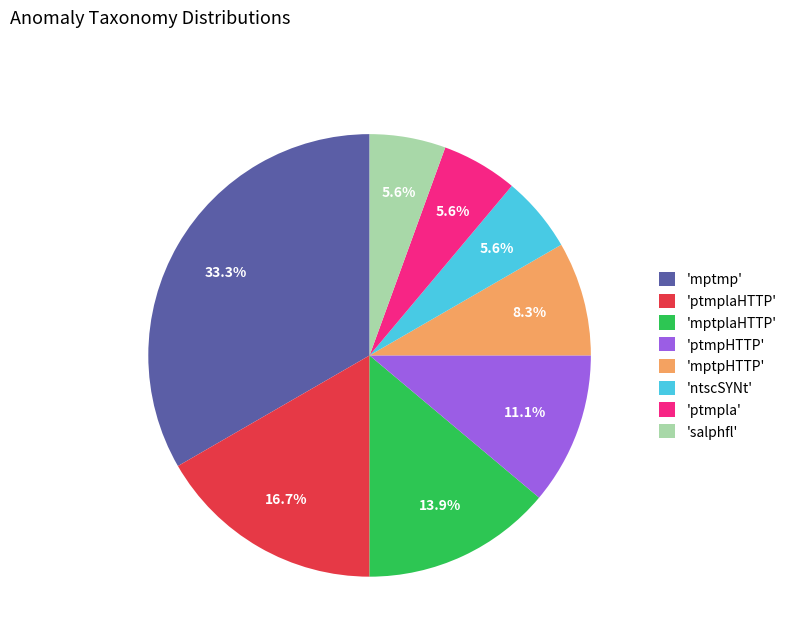

Combined, do 'ntscSYNt' and 'ptmplaHTTP' account for over 50%?

No